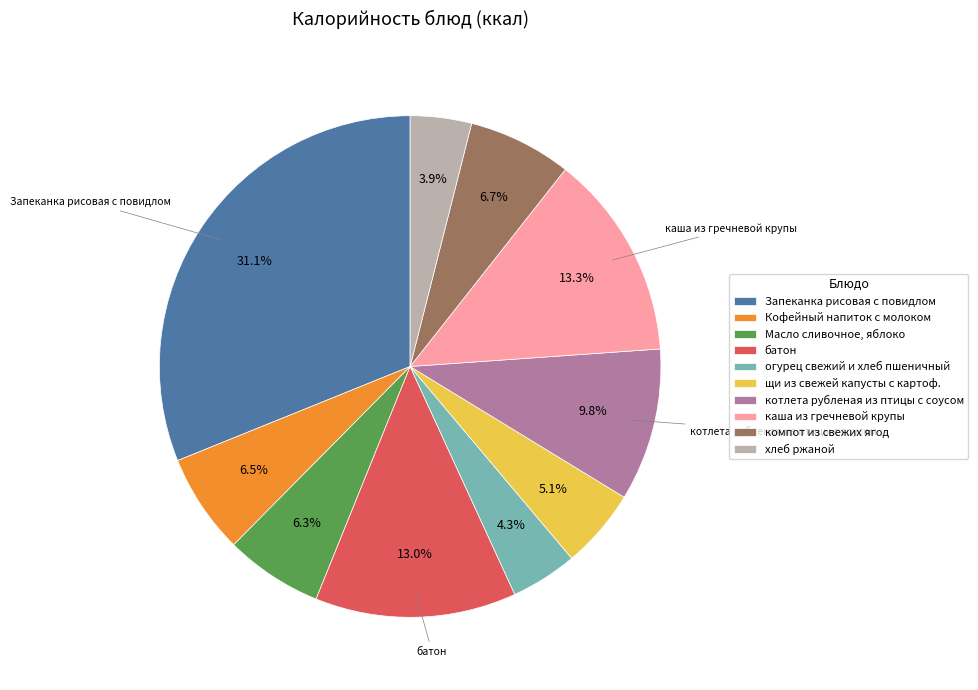

Do каша из гречневой крупы and Запеканка рисовая с повидлом together represent more than half of the pie?

No